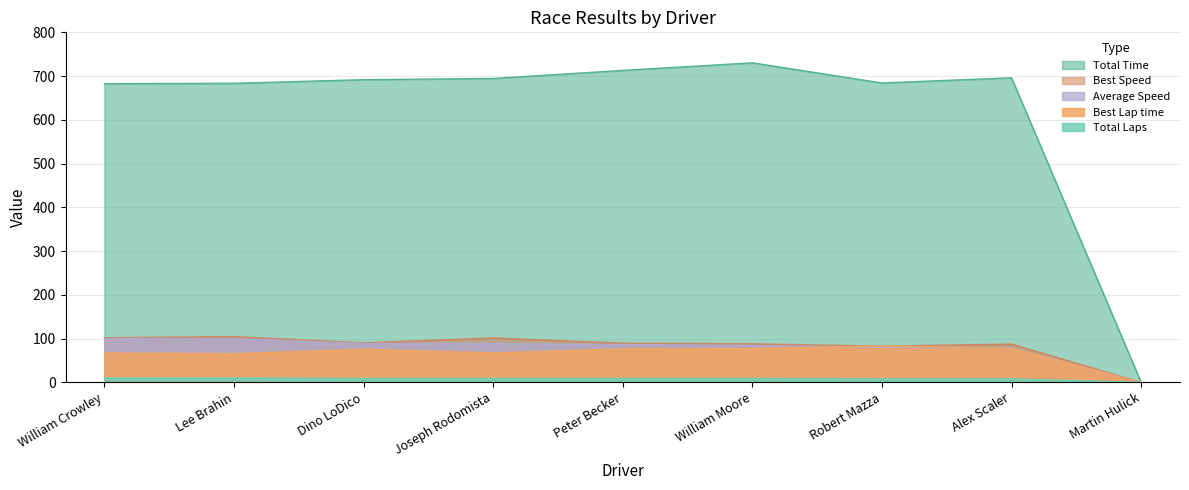

Where does the Average Speed series first go above 86?

William Crowley